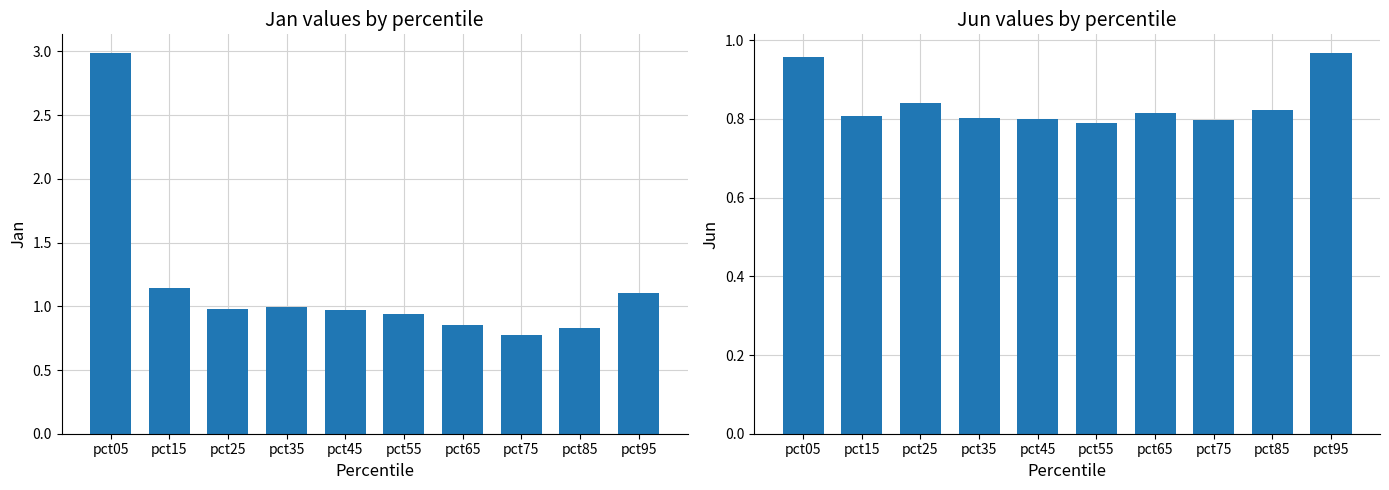

Reading left to right, what are all the values shown in this chart?

Jan: pct05=3.0	pct15=1.1	pct25=1.0	pct35=1.0	pct45=1.0	pct55=0.9	pct65=0.9	pct75=0.8	pct85=0.8	pct95=1.1
Jun: pct05=1.0	pct15=0.8	pct25=0.8	pct35=0.8	pct45=0.8	pct55=0.8	pct65=0.8	pct75=0.8	pct85=0.8	pct95=1.0